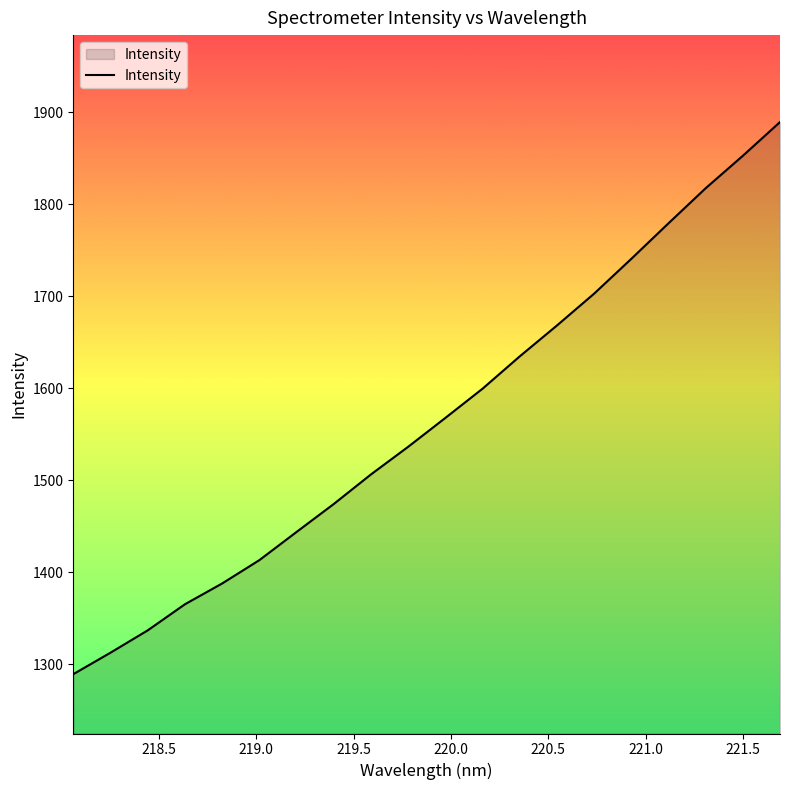

What is the difference between the maximum and minimum values?

599.9